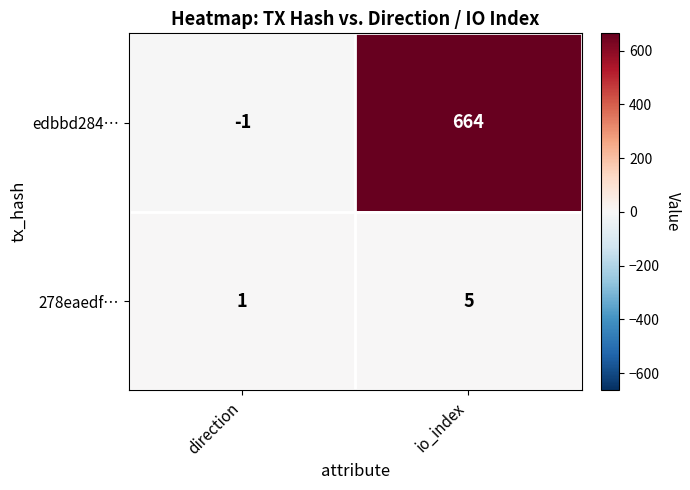

What is the smallest value displayed?

-1